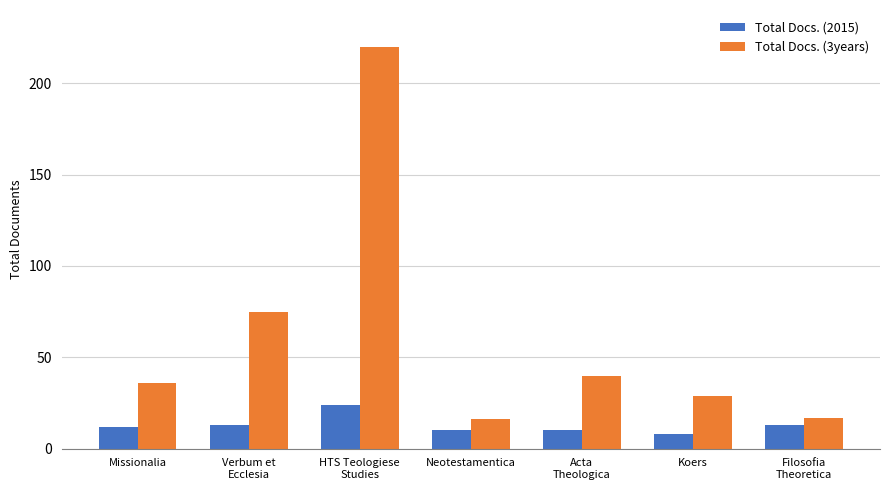

The value of Total Docs. (3years) at Koers is 49. True or false?

False